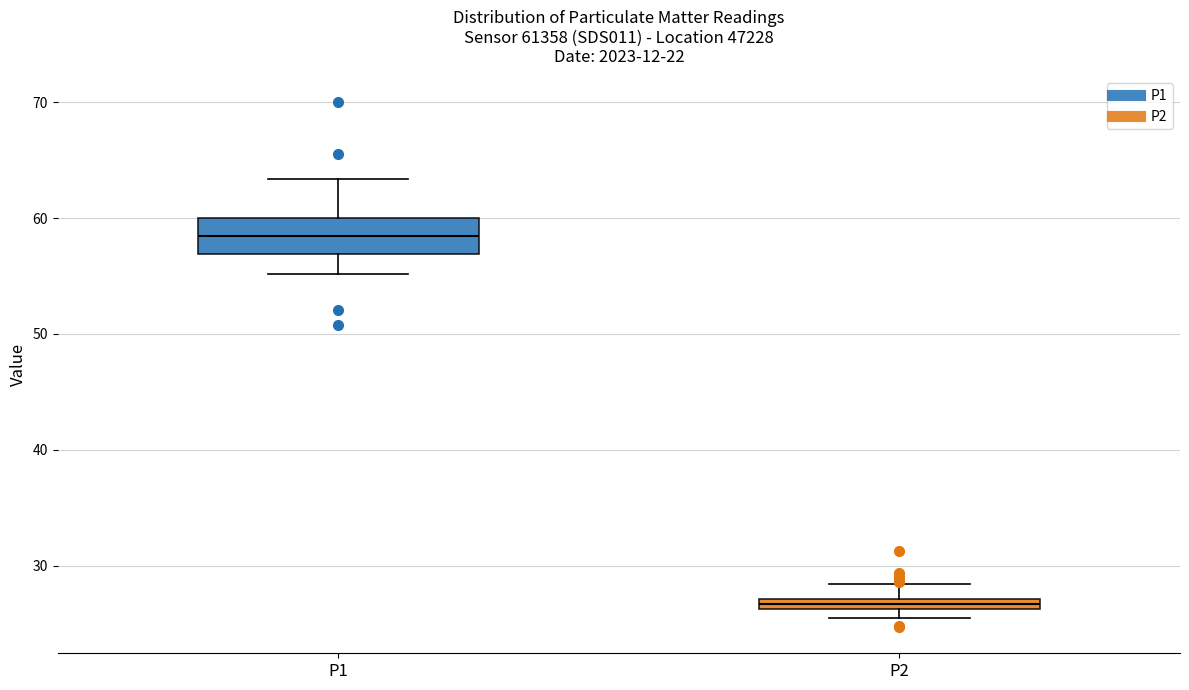

Which box is the tallest, from its lower edge to its upper edge?

P1